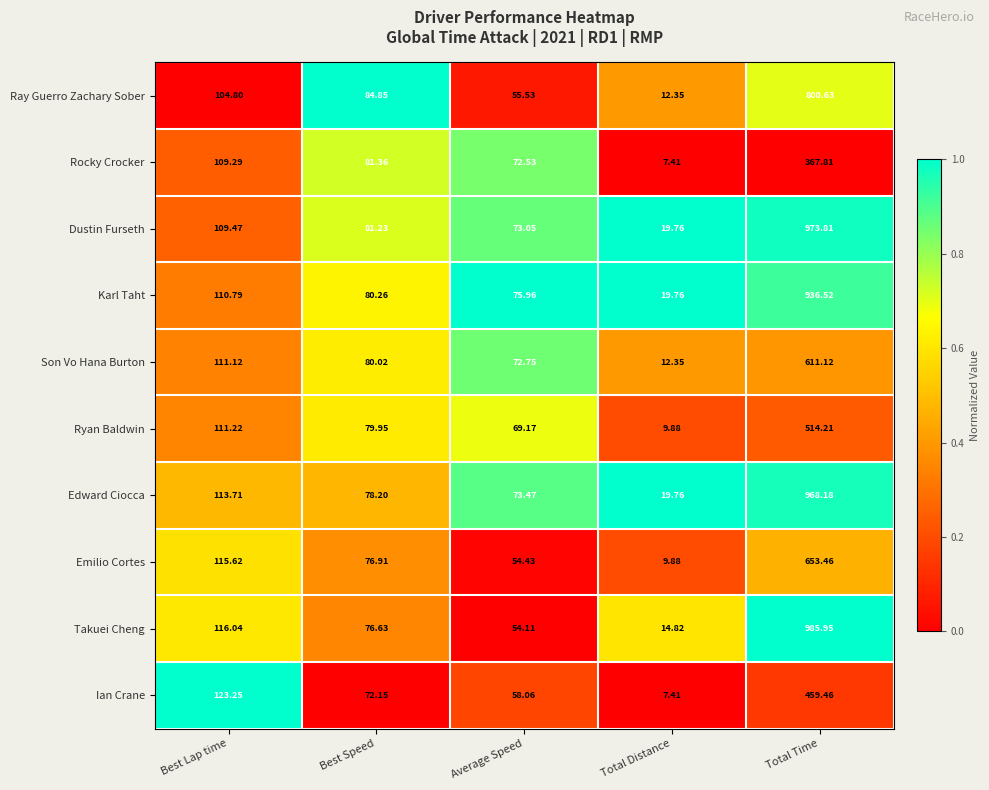

At which label does Takuei Cheng reach its minimum?

Total Distance